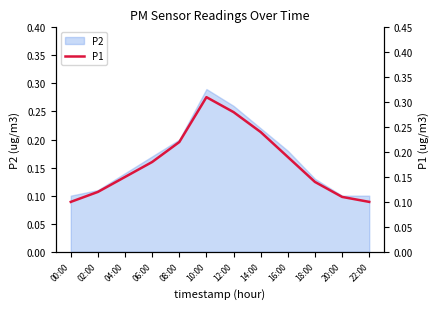

What is the maximum value shown in the chart?

0.3